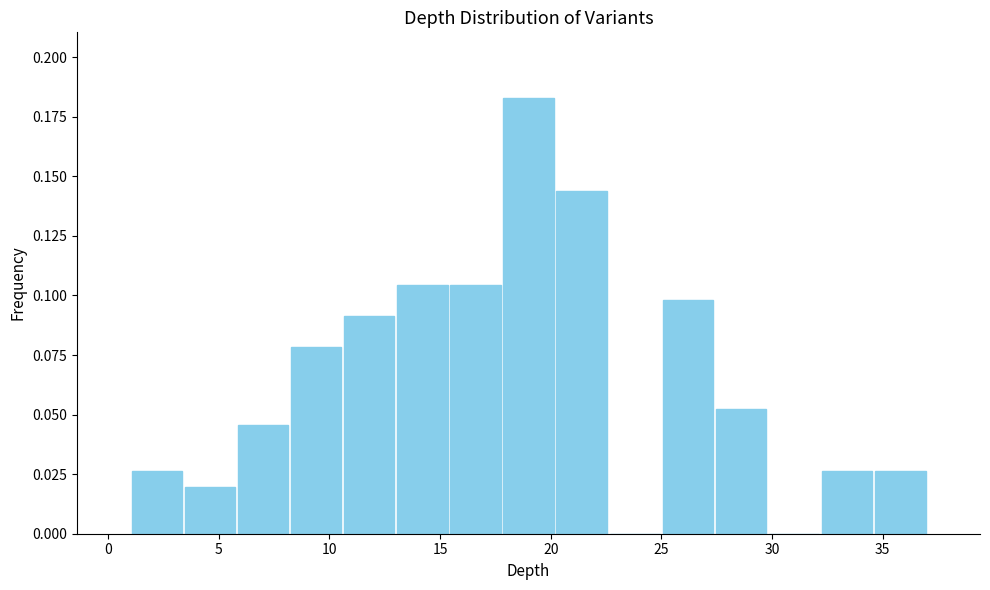

What is the height of the bar covering 3.4 to 5.8 on the x-axis? Neither the bar edges nor the heights are printed on the chart, so give them approximately, as read against the axes.

0.020